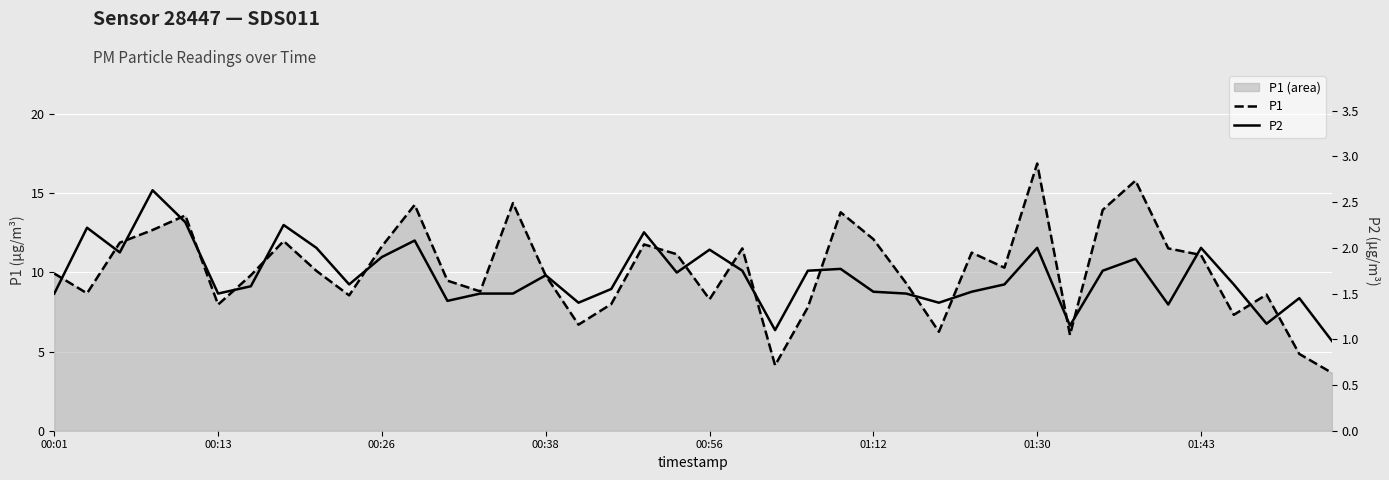

What is the difference between the maximum and second lowest values in the P1 (line) series?

12.8